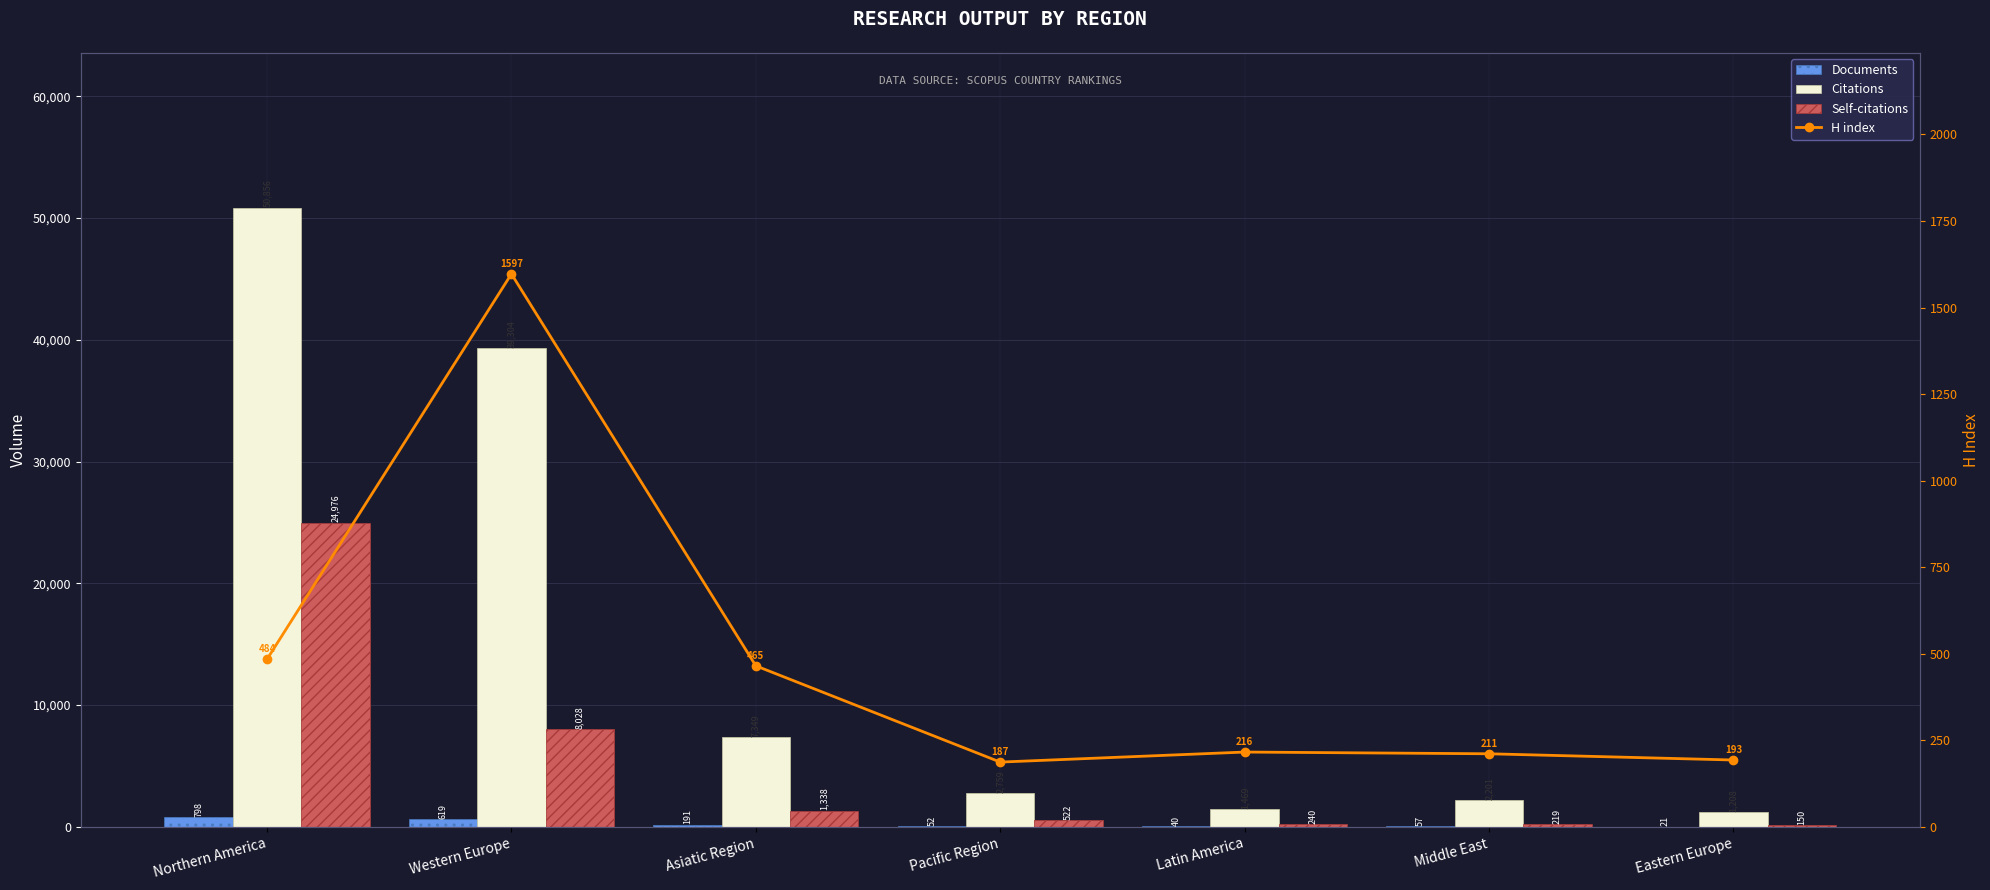

What is the spread (max minus min) of values at Middle East?

2144